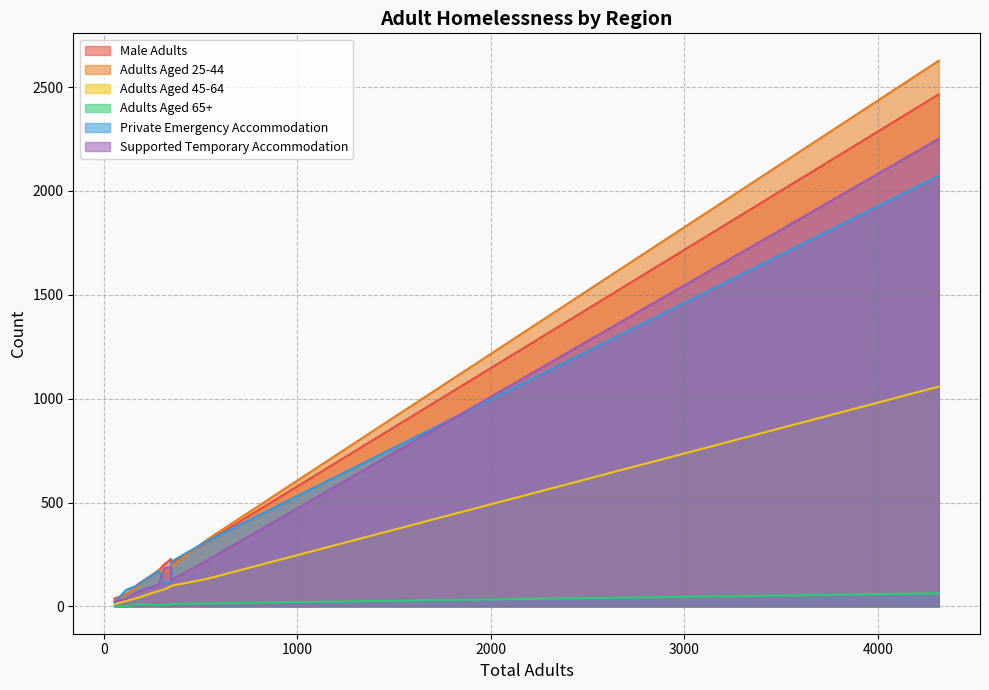

How many times do Male Adults and Adults Aged 25-44 cross each other?

3